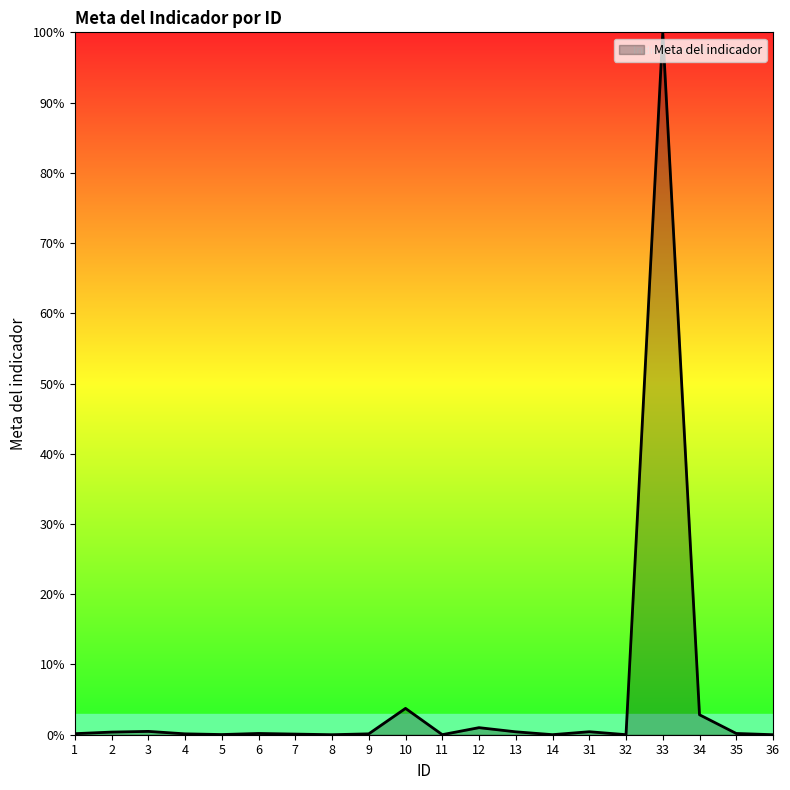

How many lines are shown in the chart?

1